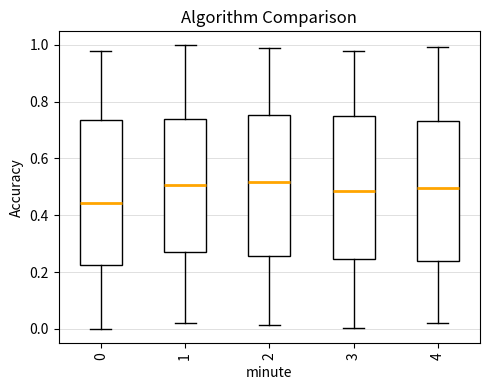

Reading left to right, transcribe this box plot: for each box, give where its median line is, the range the box spans, and where its two whiskers end, as read against the y-axis. The values are not printed on the chart, so give them approximately, as read against the axis.

0: median 0.44, box 0.22 to 0.74, whiskers 0.00 to 0.98
1: median 0.50, box 0.28 to 0.74, whiskers 0.02 to 1.00
2: median 0.52, box 0.26 to 0.76, whiskers 0.02 to 0.98
3: median 0.48, box 0.24 to 0.74, whiskers 0.00 to 0.98
4: median 0.50, box 0.24 to 0.74, whiskers 0.02 to 1.00